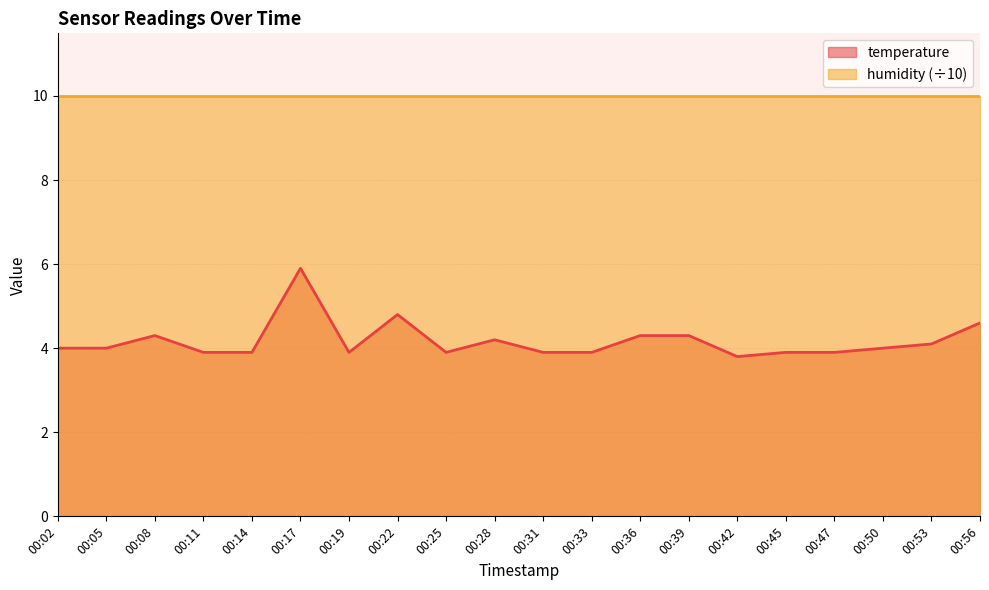

What is the ratio of the value at 00:02 to the value at 00:08?

0.9